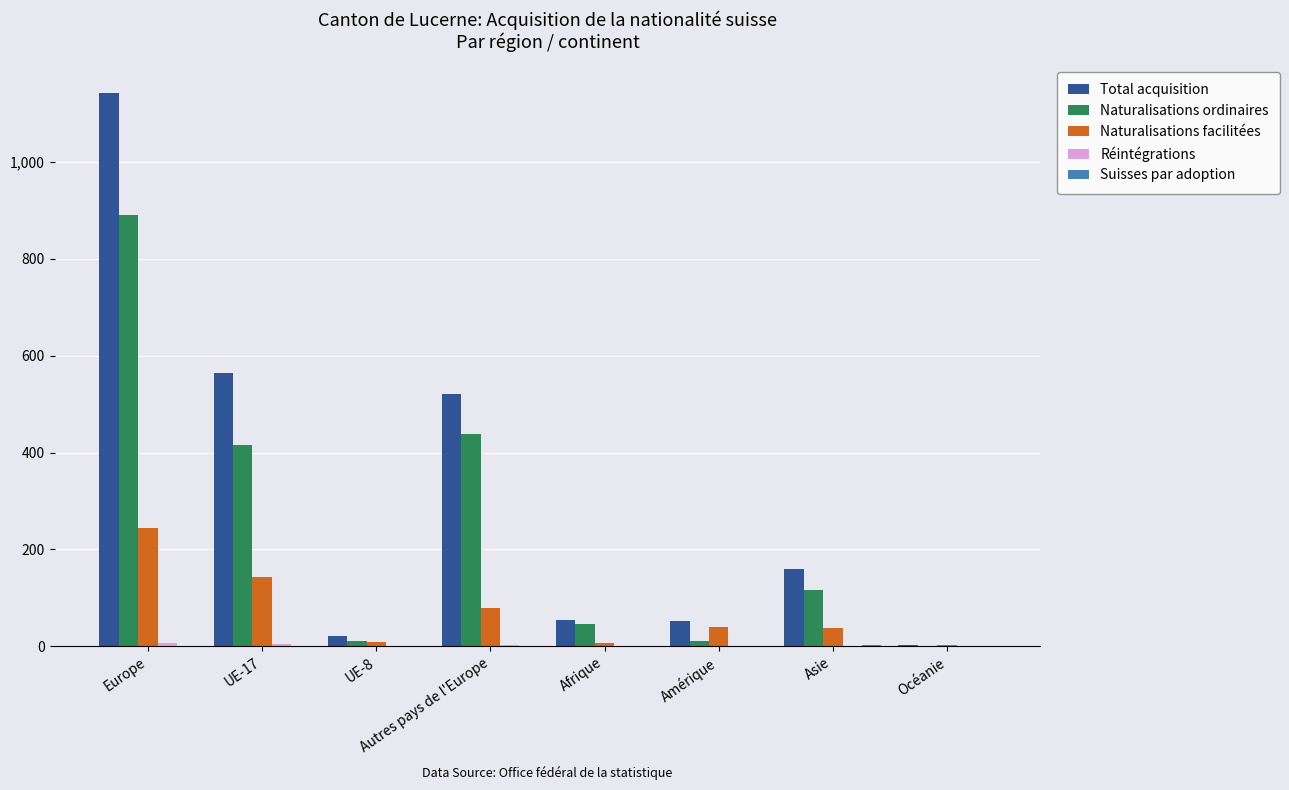

Which series has the largest range (max minus min)?

Total acquisition